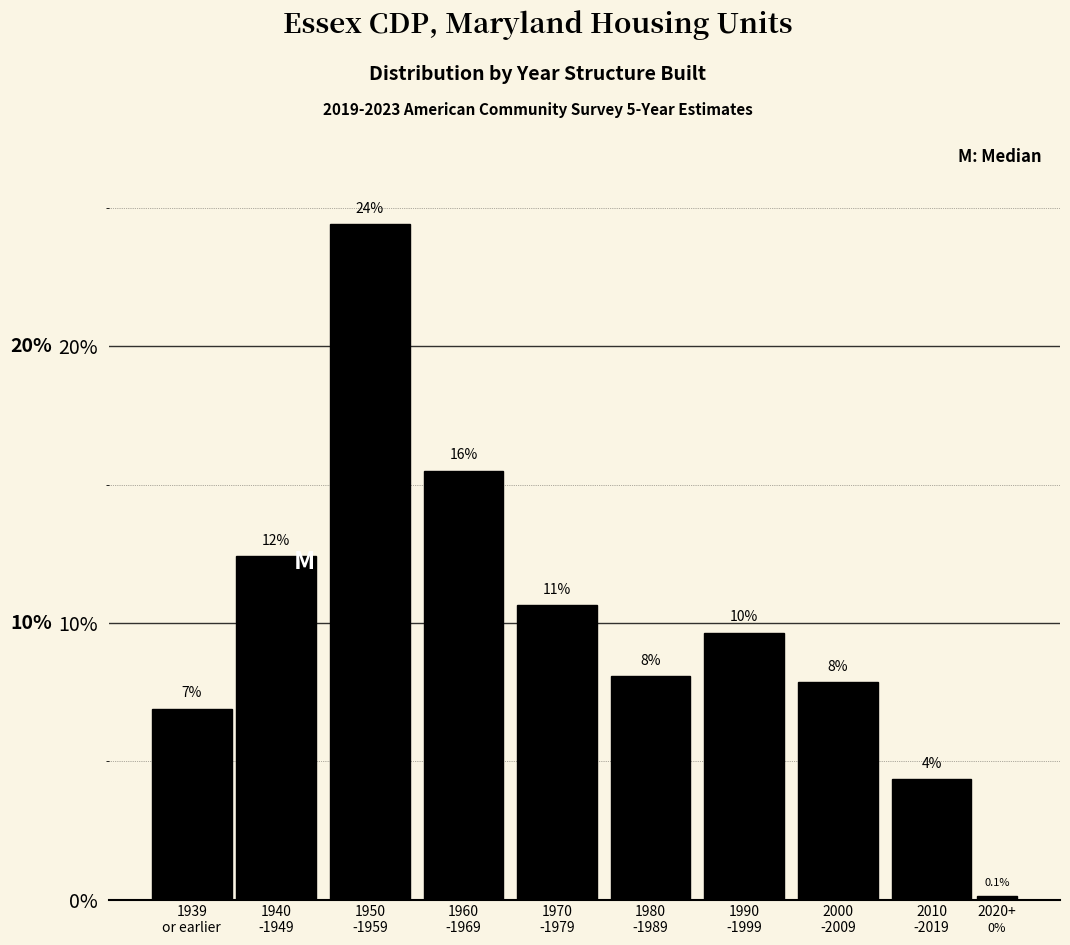

Does the chart contain any negative values?

No